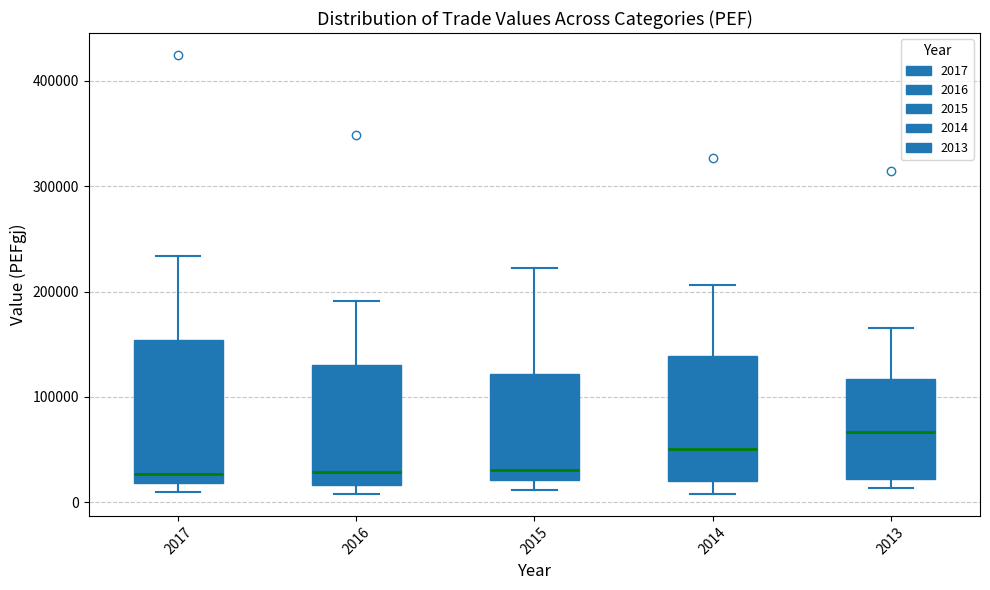

Reading left to right, read every box against the y-axis: the position of its median line, the range the box covers, and the ends of its whiskers. The values are not printed on the chart, so give them approximately, as read against the axis.

2017: median 30000, box 20000 to 150000, whiskers 10000 to 230000
2016: median 30000, box 20000 to 130000, whiskers 10000 to 190000
2015: median 30000, box 20000 to 120000, whiskers 10000 to 220000
2014: median 50000, box 20000 to 140000, whiskers 10000 to 210000
2013: median 70000, box 20000 to 120000, whiskers 10000 to 170000